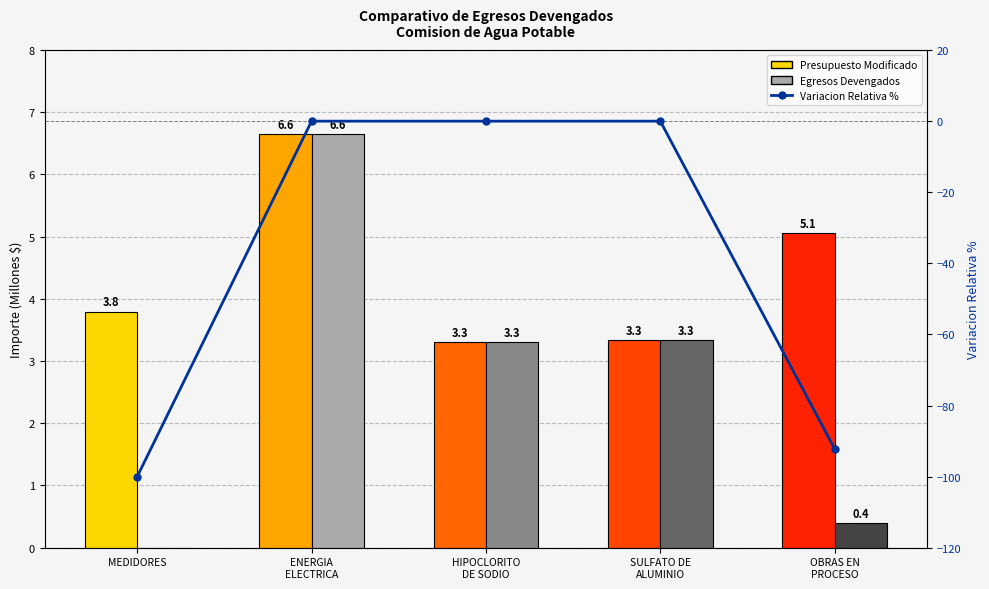

What is the sum of the Egresos Devengados values at OBRAS EN
PROCESO and ENERGIA
ELECTRICA?

7.0